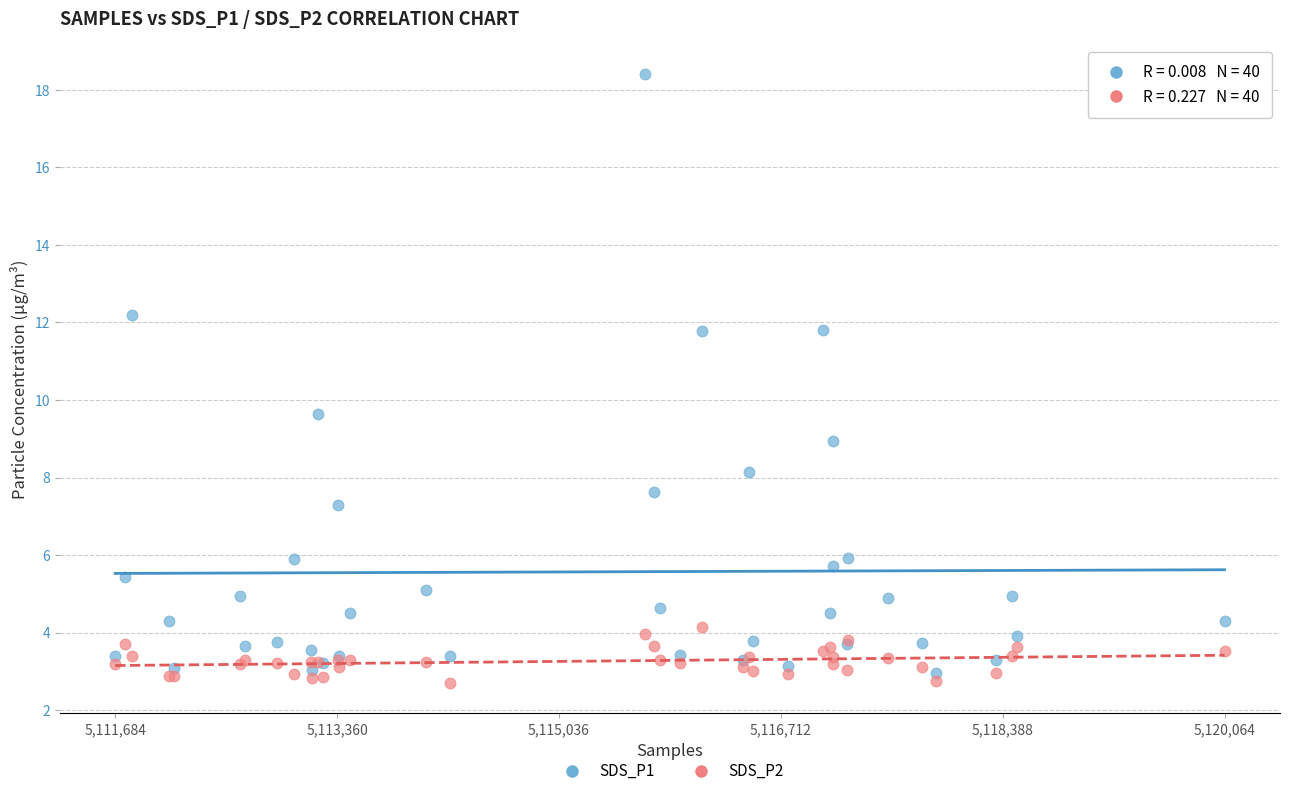

Which series contains the highest Y value?

SDS_P1